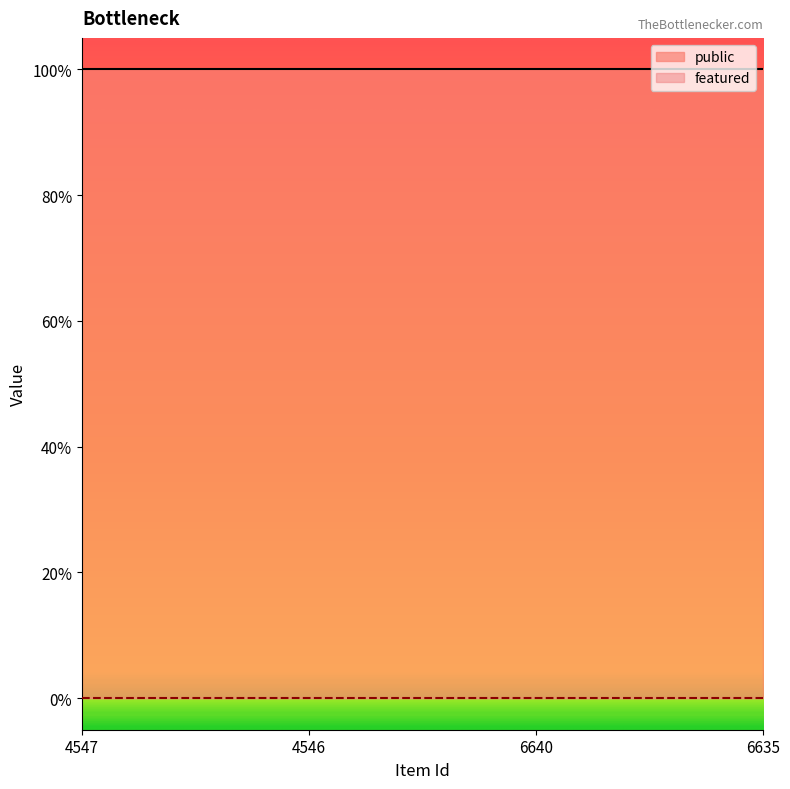

Which series has the widest spread of values?

public